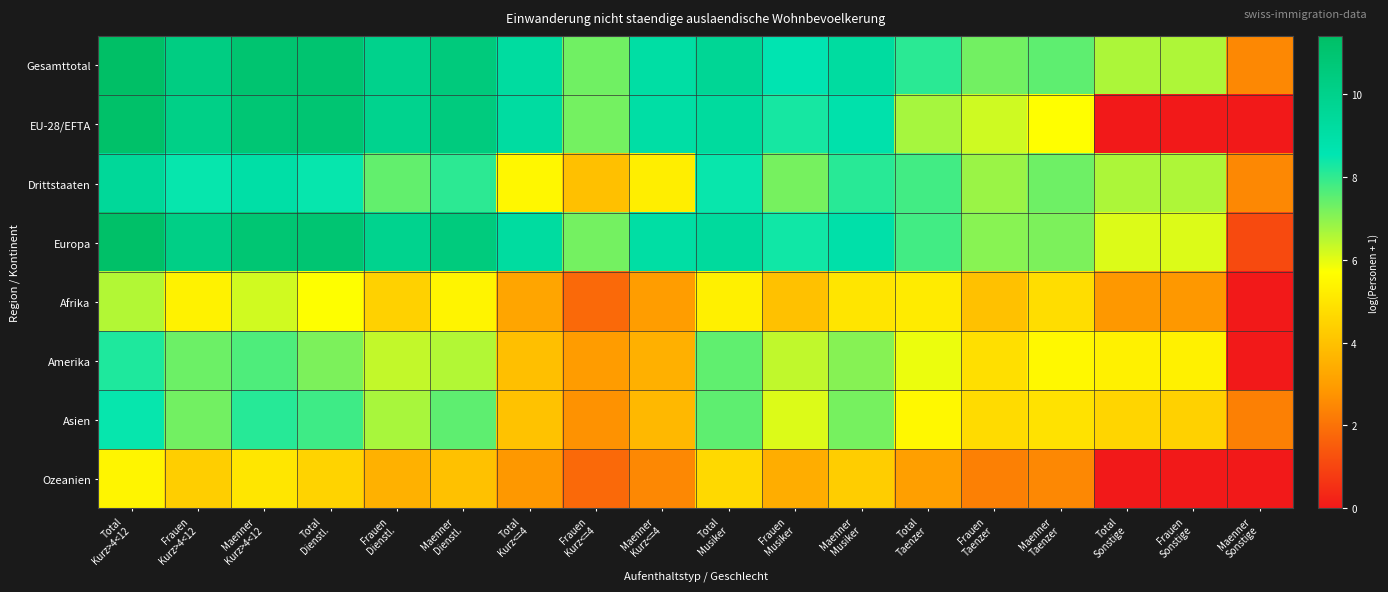

How many categories are shown in the chart?

18